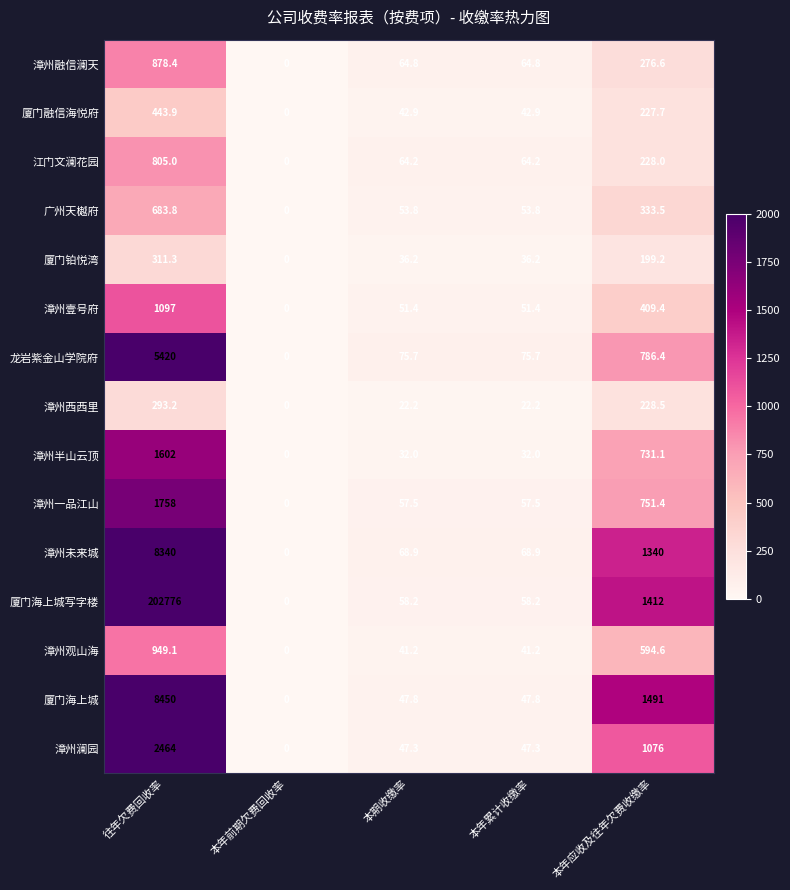

Between 本期收缴率 and 本年应收及往年欠费收缴率, which series saw the biggest shift?

厦门海上城